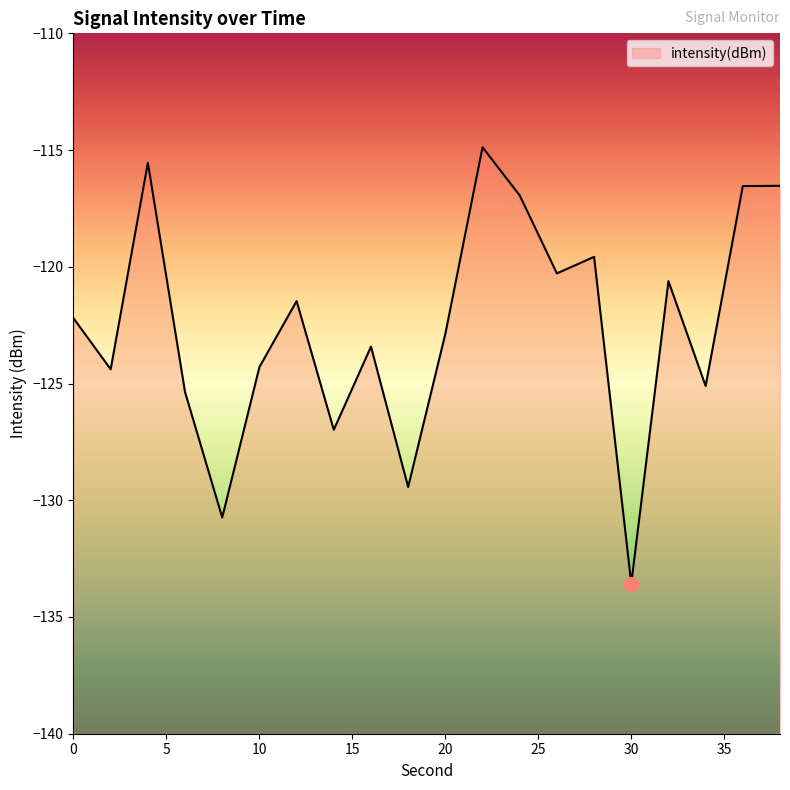

Rank the categories by value from highest to lowest.

22, 4, 38, 36, 24, 28, 26, 32, 12, 0, 20, 16, 10, 2, 34, 6, 14, 18, 8, 30